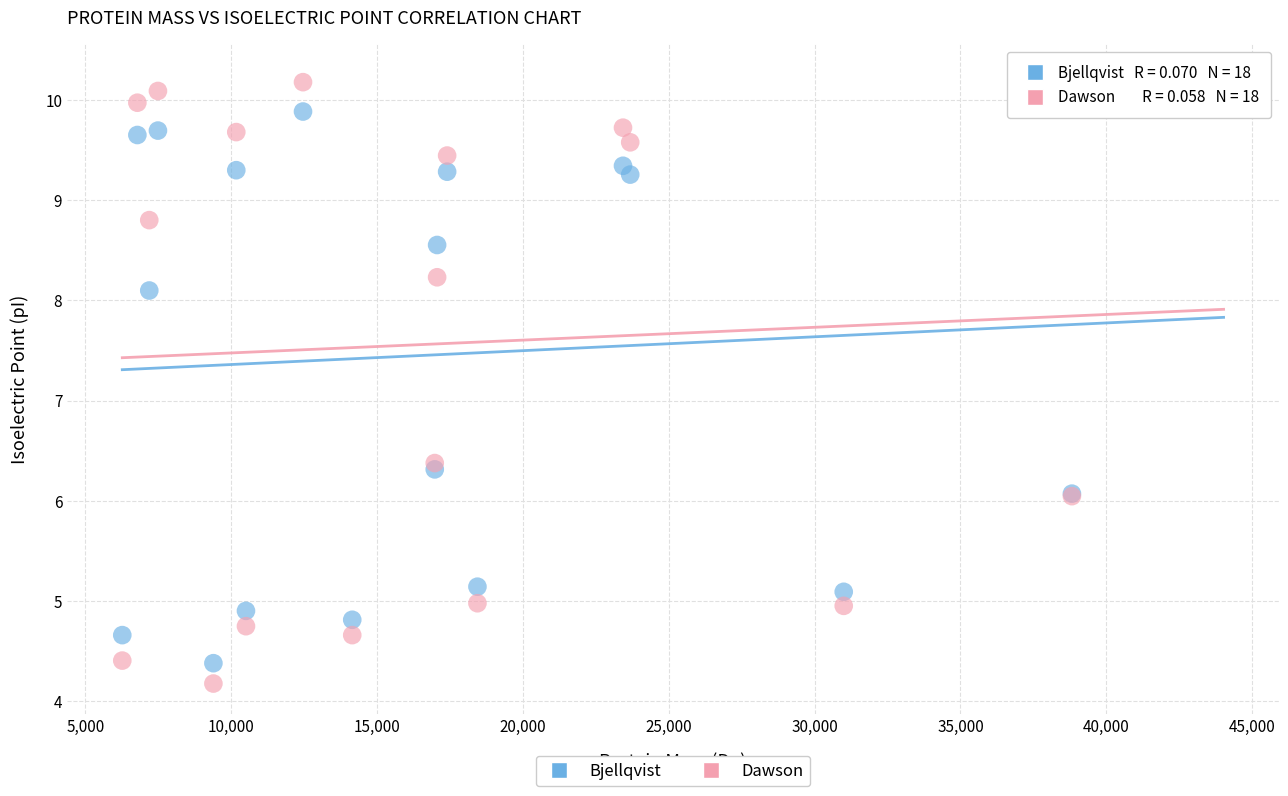

Which series contains the highest Y value?

Dawson